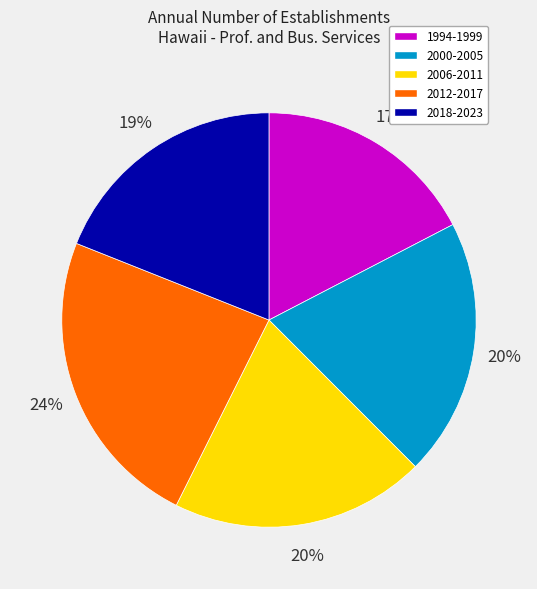

Is there any slice that represents more than half of the pie?

No